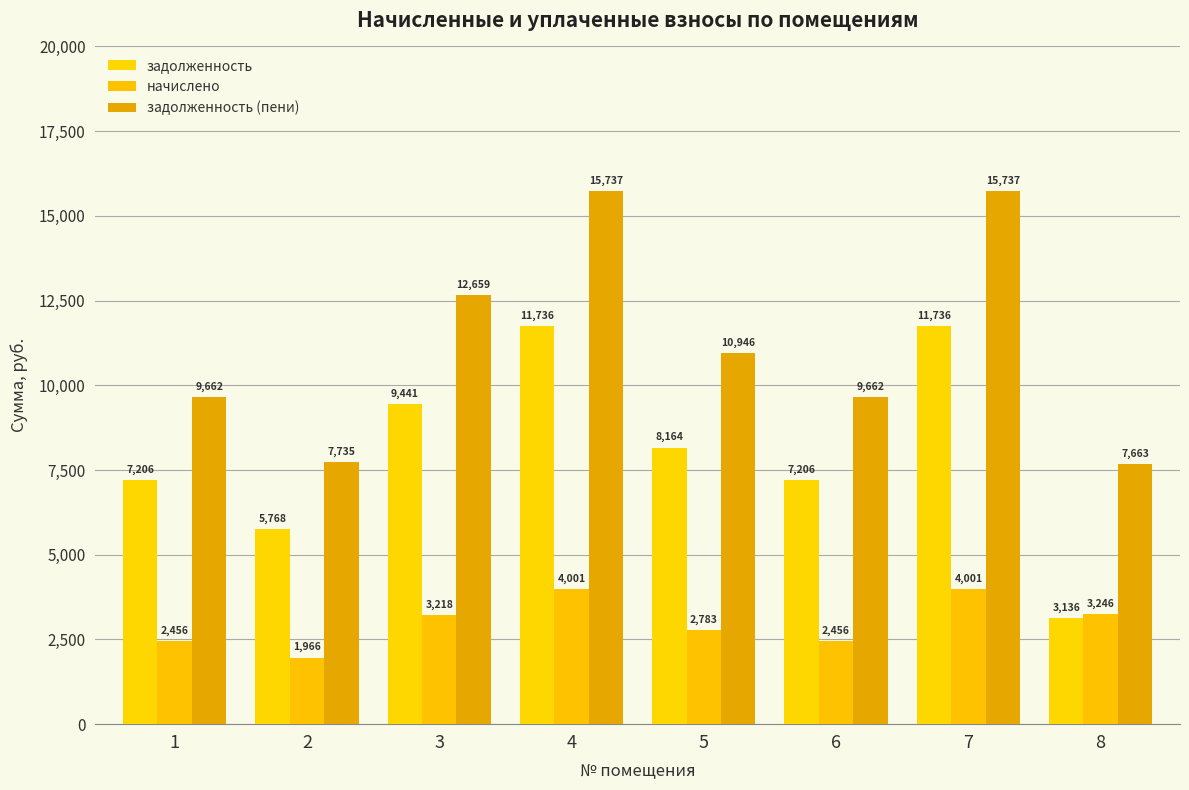

Which has a higher value, 5 or 1?

5